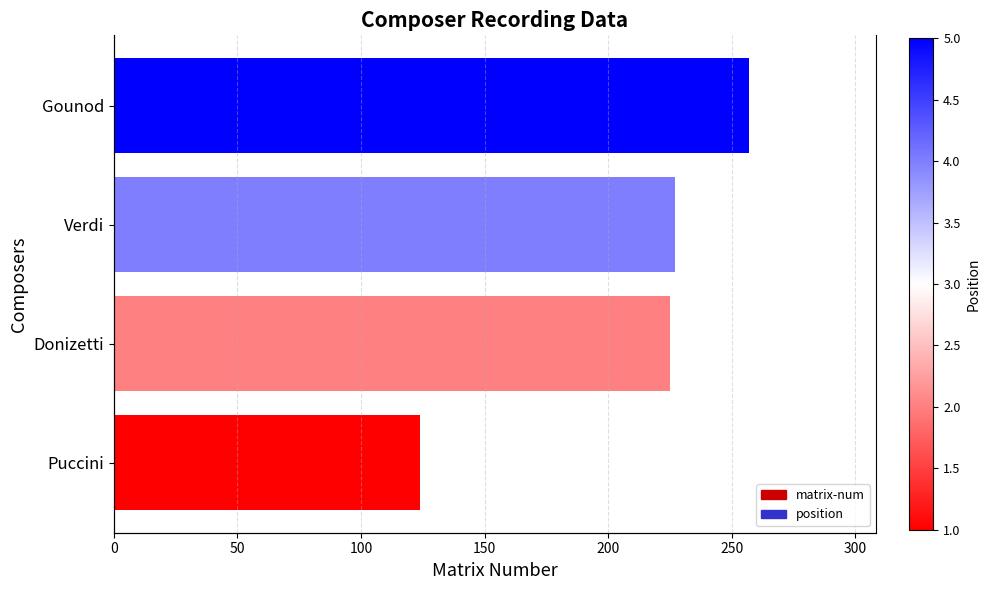

Reading left to right, transcribe all the data shown in this chart.

matrix-num: 124	225	227	257
position: 1	2	4	5